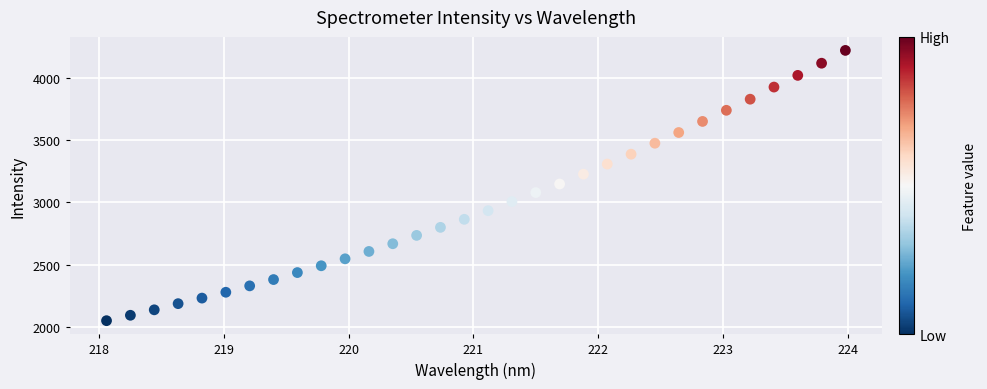

What is the range of Y values (max minus min)?

2172.7